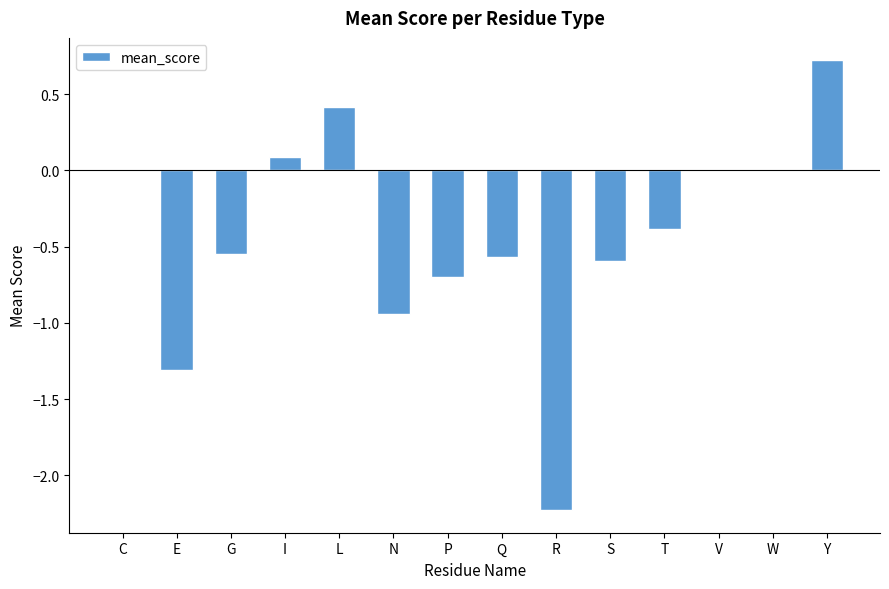

Read the value at P.

-0.7